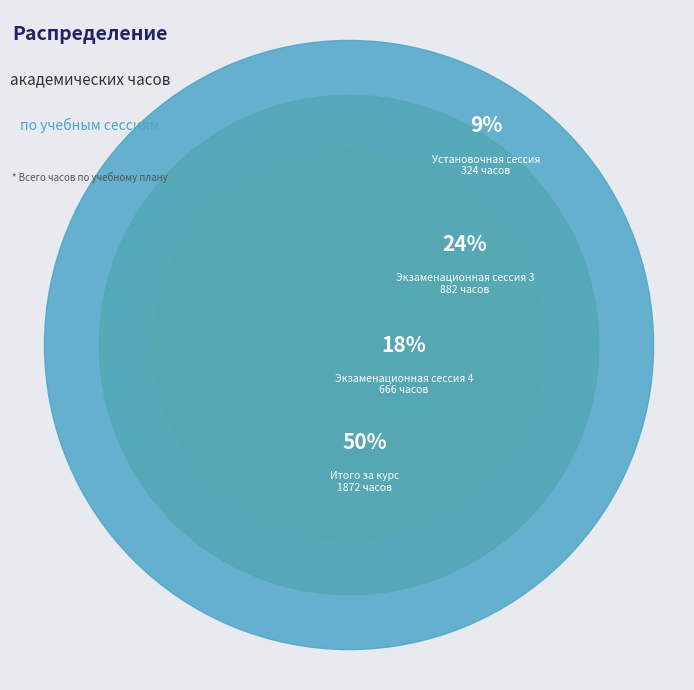

Rank the categories by value from highest to lowest.

Итого за курс, Экзаменационная сессия 3, Экзаменационная сессия 4, Установочная сессия